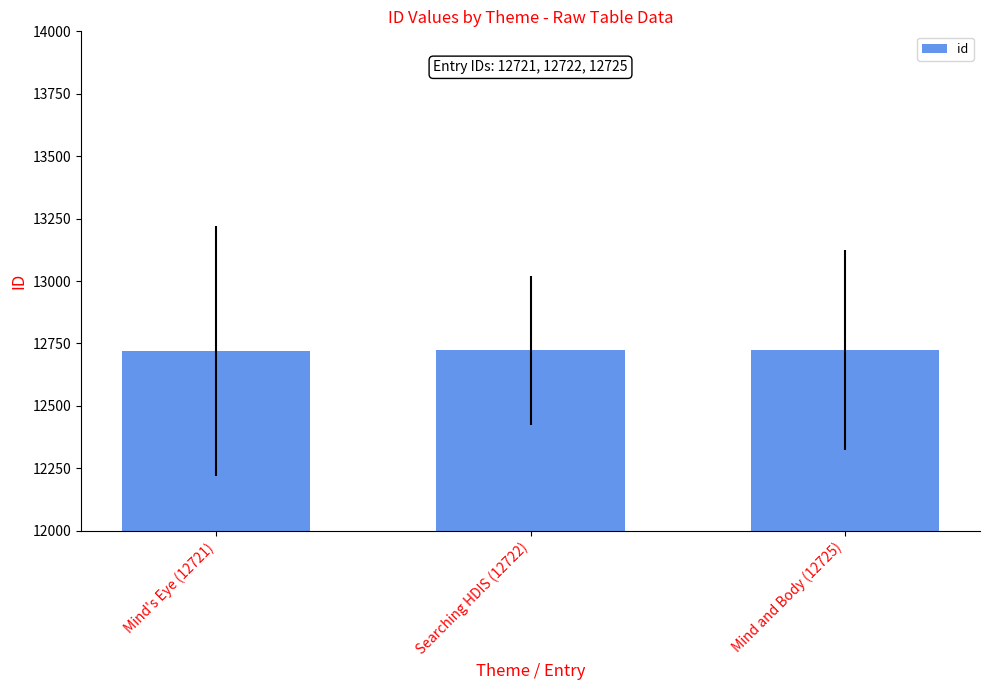

What is the average value?

12723